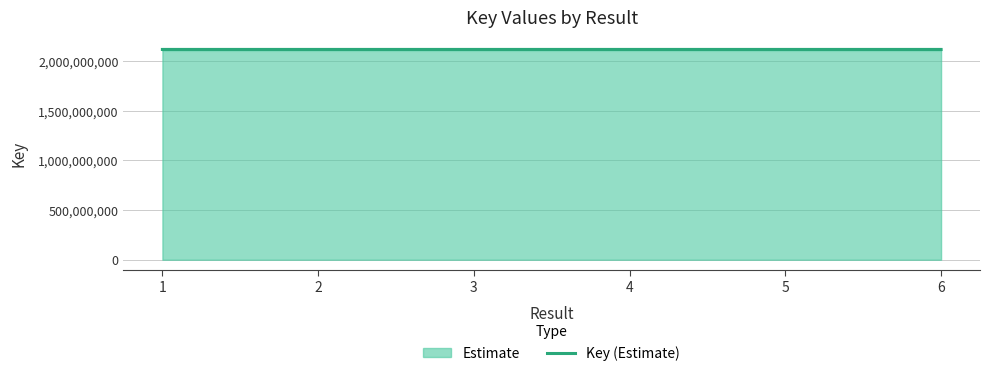

True or false: the data shows 2117851307 at 5.

True